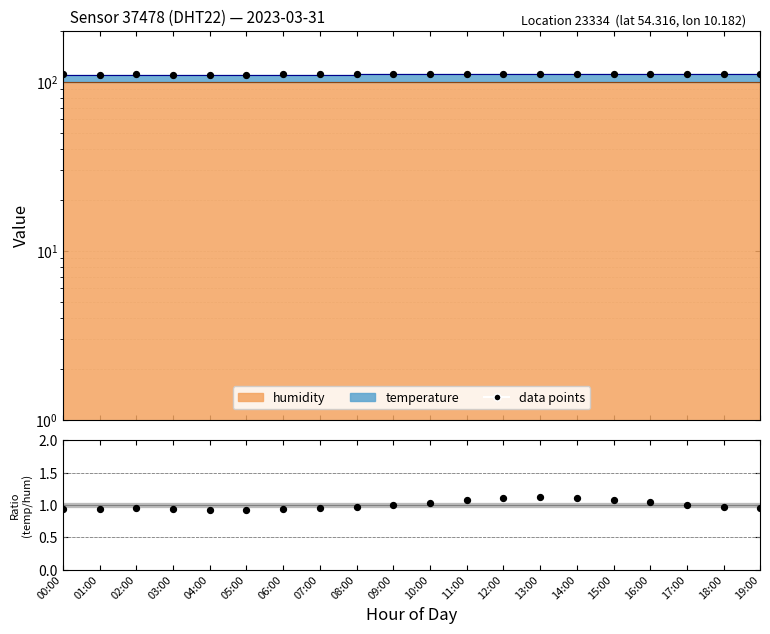

Which series contains the lowest Y value?

temp/hum ratio